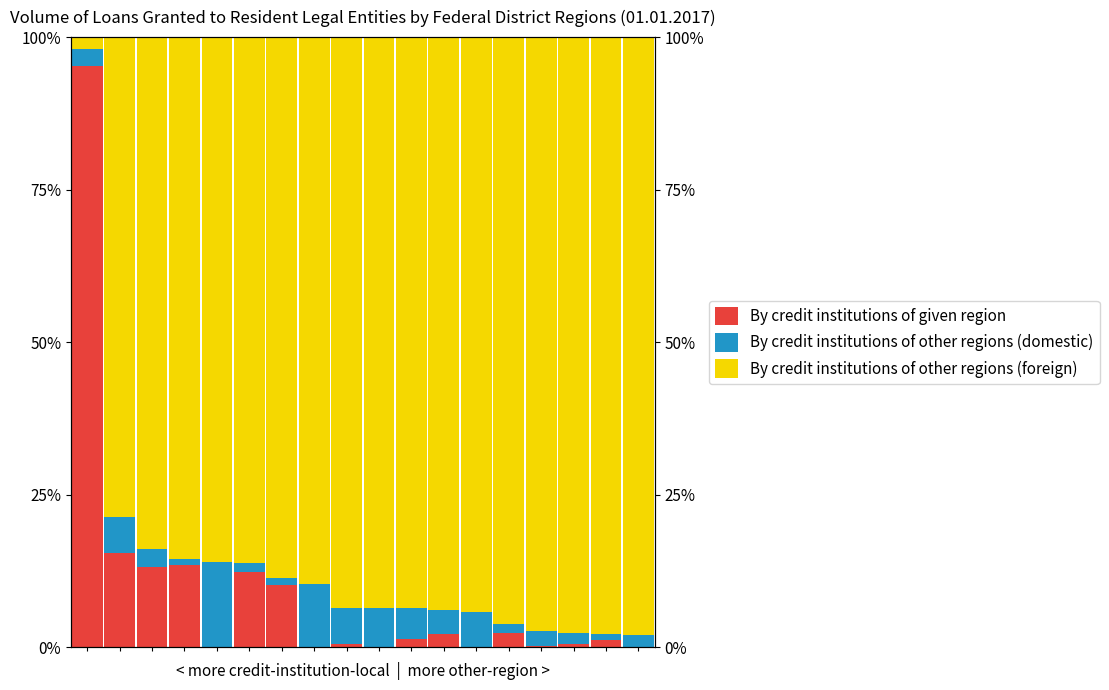

Reading left to right, transcribe all the data shown in this chart.

By credit institutions of given region: 0=95.2	1=15.5	2=13.2	3=13.5	4=0.0	5=12.3	6=10.3	7=0.0	8=0.6	9=0.0	10=1.5	11=2.2	12=0.0	13=2.3	14=0.2	15=0.5	16=1.2	17=0.1
By credit institutions of other regions (domestic): 0=2.8	1=5.8	2=2.8	3=1.0	4=13.9	5=1.6	6=1.1	7=10.4	8=5.9	9=6.5	10=4.9	11=3.9	12=5.8	13=1.5	14=2.5	15=1.9	16=0.9	17=1.9
By credit institutions of other regions (foreign): 0=2.0	1=78.6	2=84.0	3=85.5	4=86.1	5=86.2	6=88.6	7=89.6	8=93.5	9=93.5	10=93.6	11=93.8	12=94.2	13=96.2	14=97.3	15=97.6	16=97.8	17=98.0